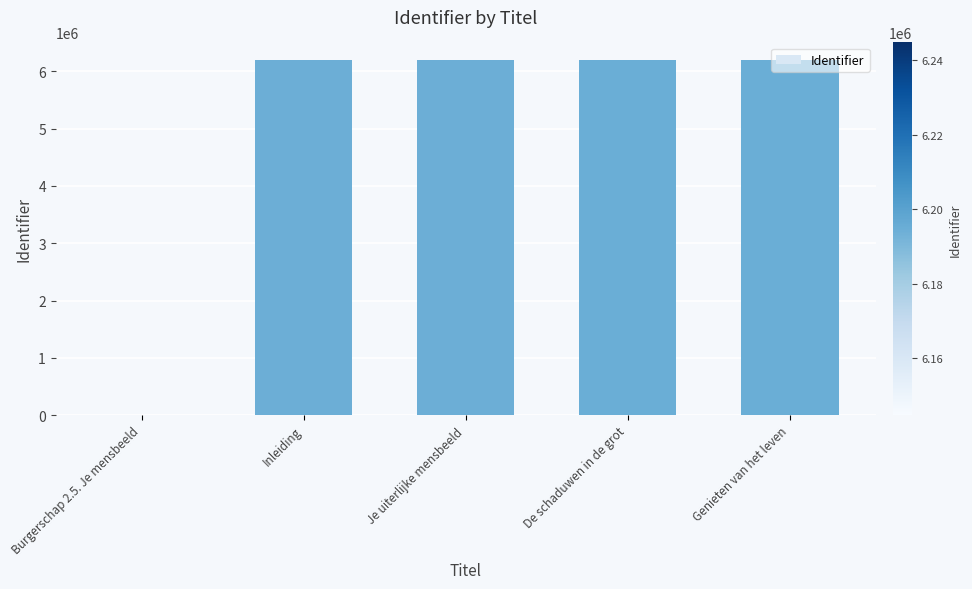

What is the average value?

4955818